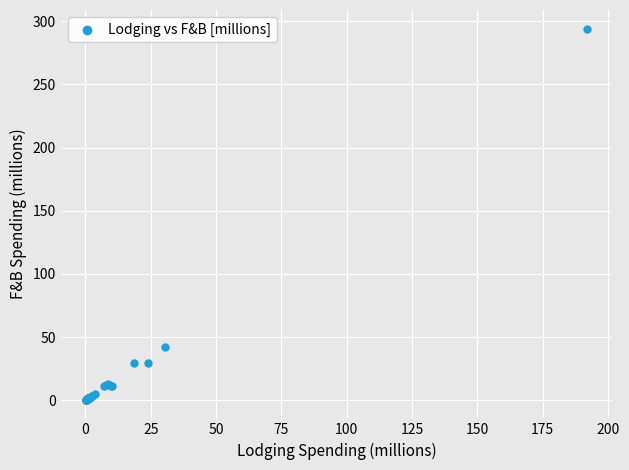

What Y value in the scatter plot is closest to 147?

42.0